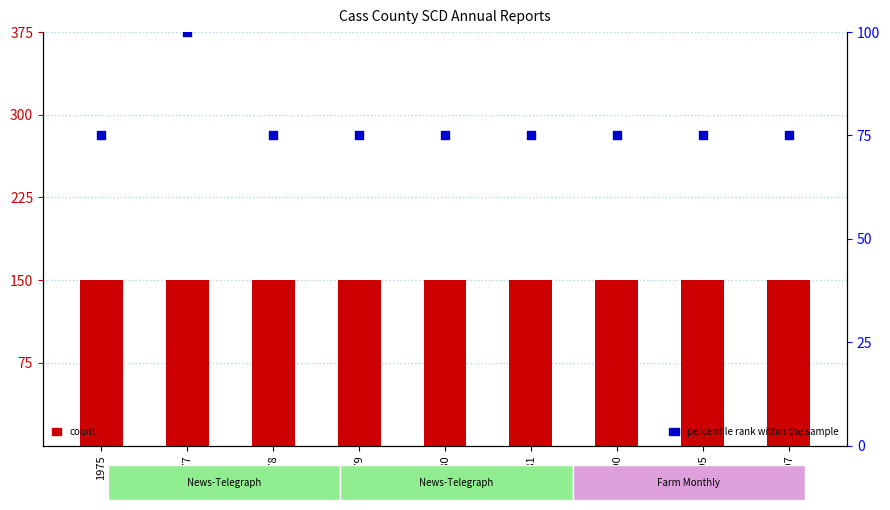

At which category is the sum across all series the highest?

1977